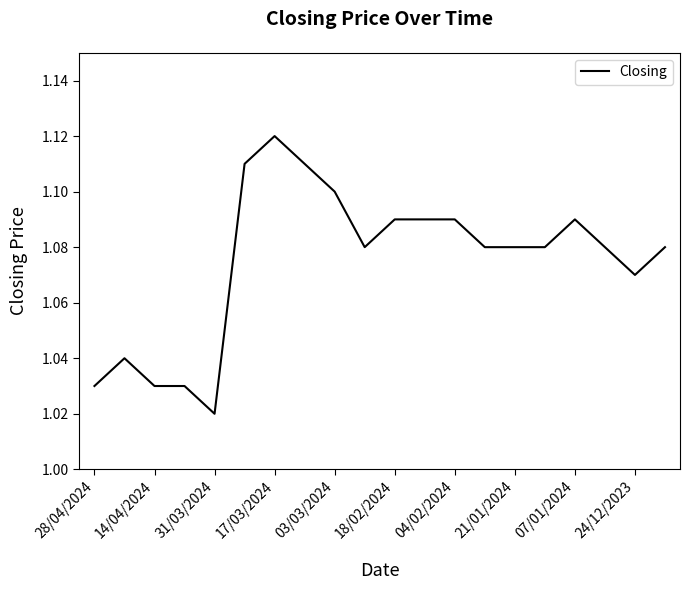

How many lines are shown in the chart?

1